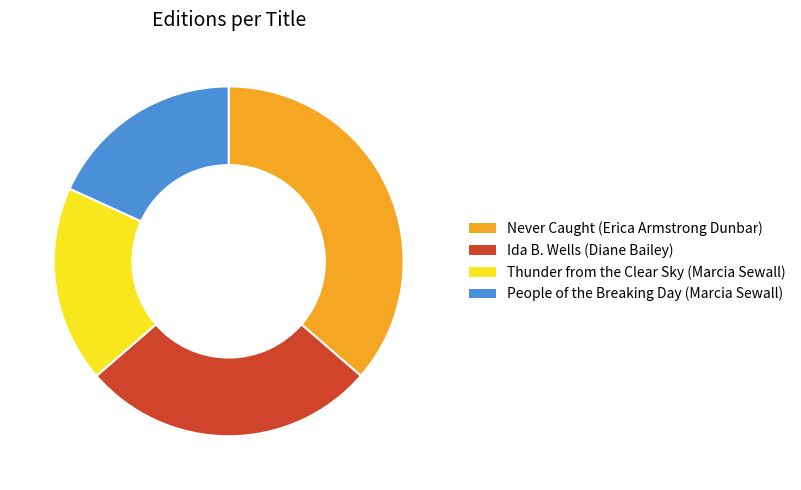

Does Ida B. Wells (Diane Bailey) account for over 50% of the chart?

No